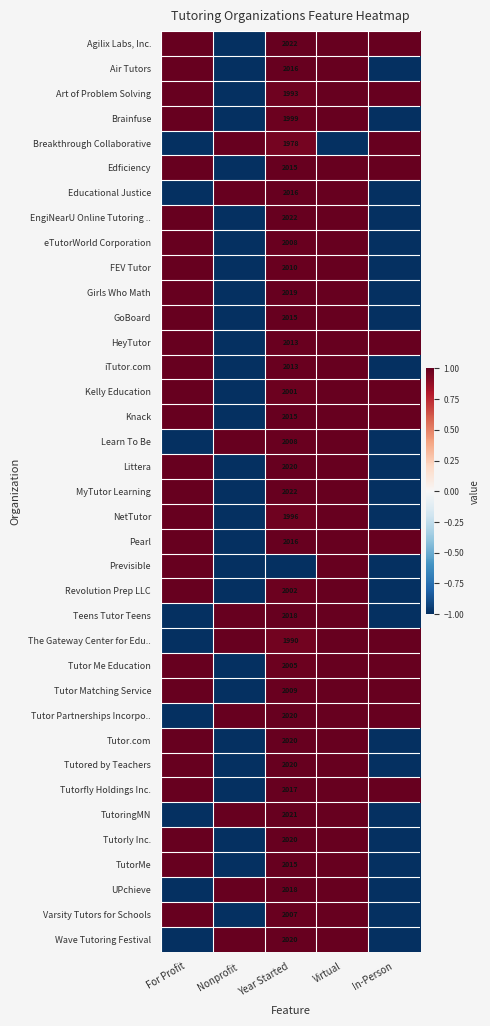

The Tutor.com series shows 0.7 at For Profit. True or false?

False